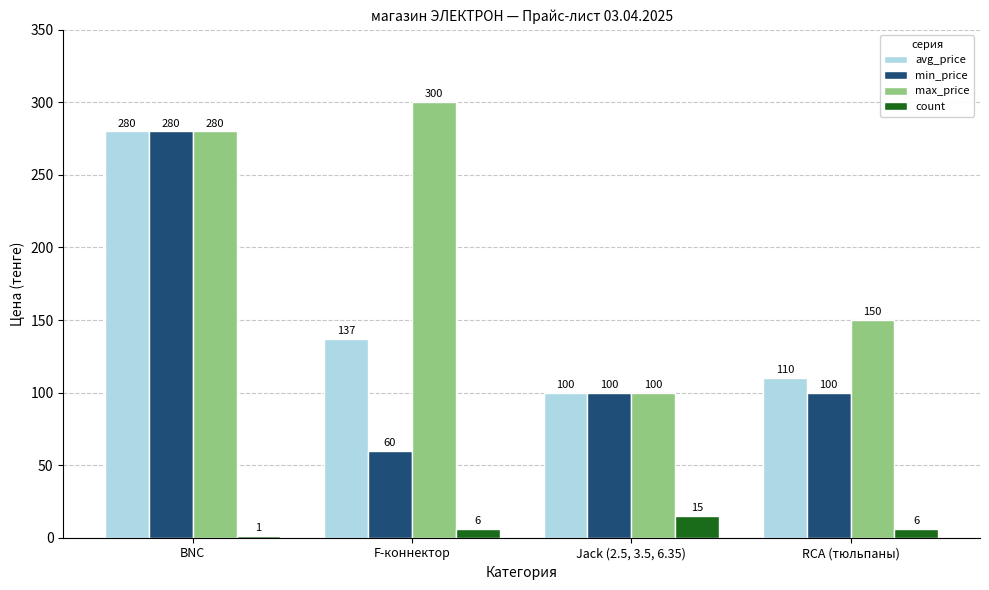

Between BNC and F-коннектор, which series saw the biggest shift?

min_price